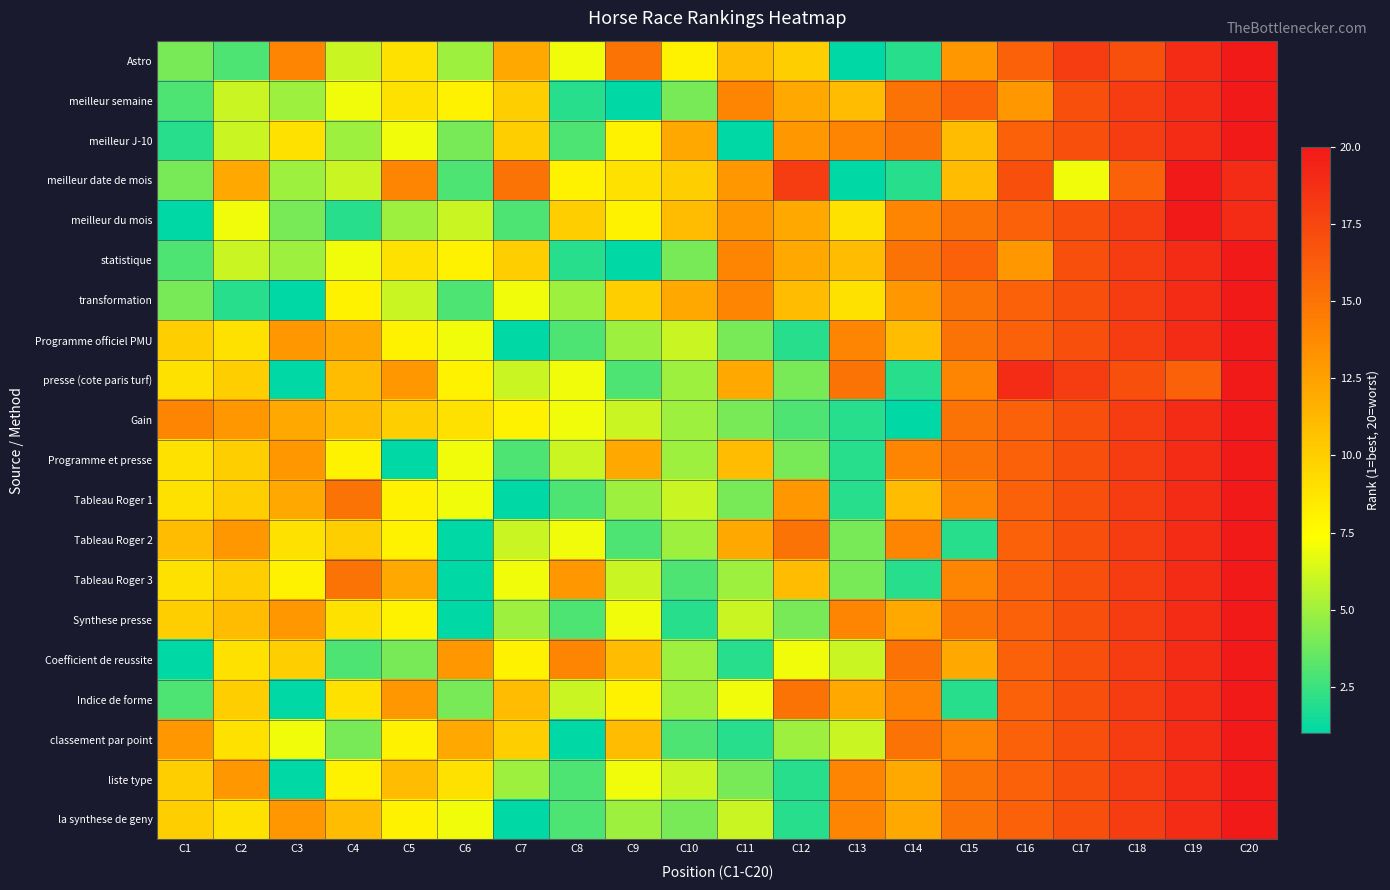

Which category has the highest value across all series?

C20